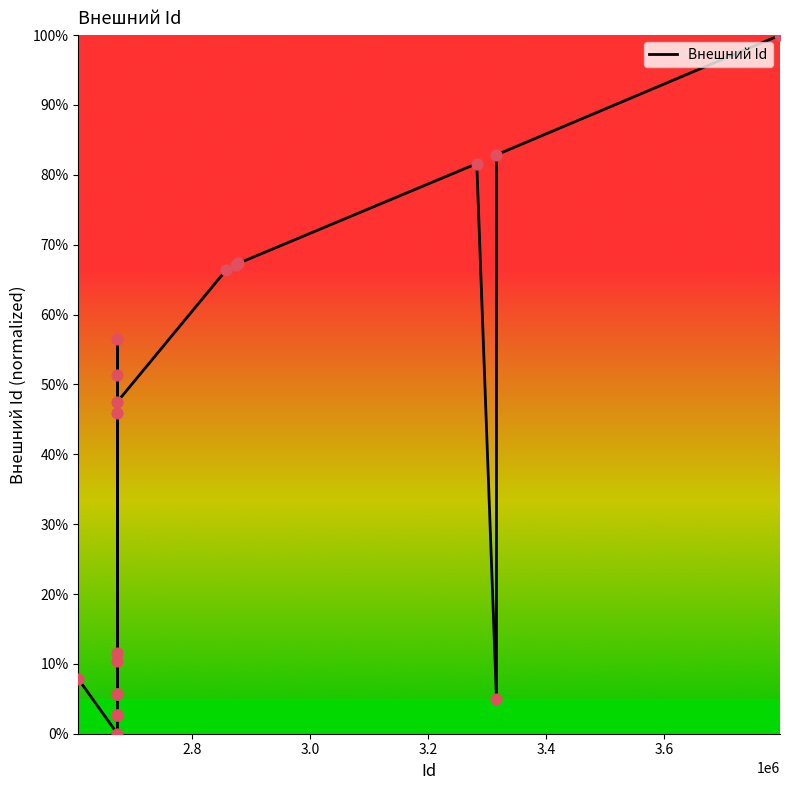

What is the difference between the maximum and minimum values?

100.0